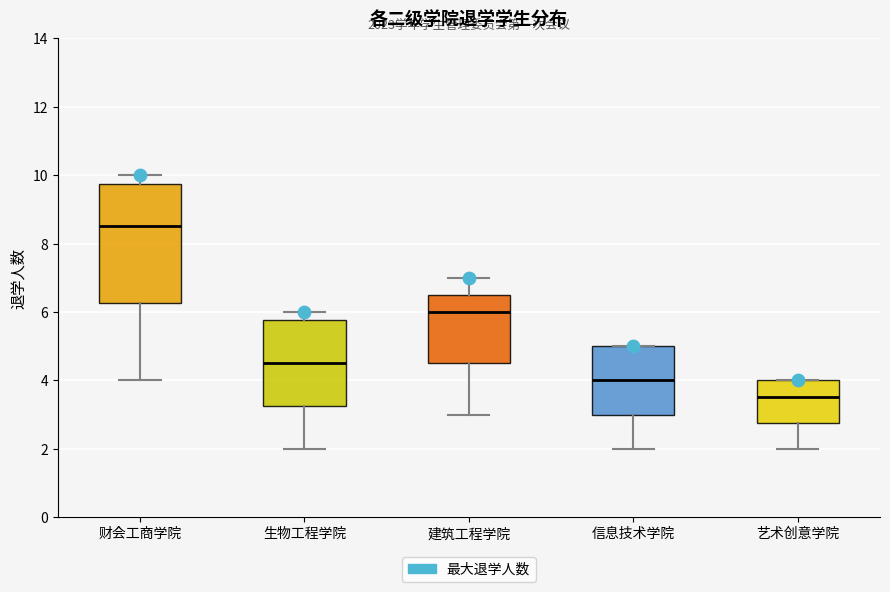

Reading left to right, transcribe this box plot: for each box, give where its median line is, the range the box spans, and where its two whiskers end, as read against the y-axis. The values are not printed on the chart, so give them approximately, as read against the axis.

财会工商学院: median 8.6, box 6.2 to 9.8, whiskers 4.0 to 10.0
生物工程学院: median 4.6, box 3.2 to 5.8, whiskers 2.0 to 6.0
建筑工程学院: median 6.0, box 4.6 to 6.6, whiskers 3.0 to 7.0
信息技术学院: median 4.0, box 3.0 to 5.0, whiskers 2.0 to 5.0
艺术创意学院: median 3.6, box 2.8 to 4.0, whiskers 2.0 to 4.0